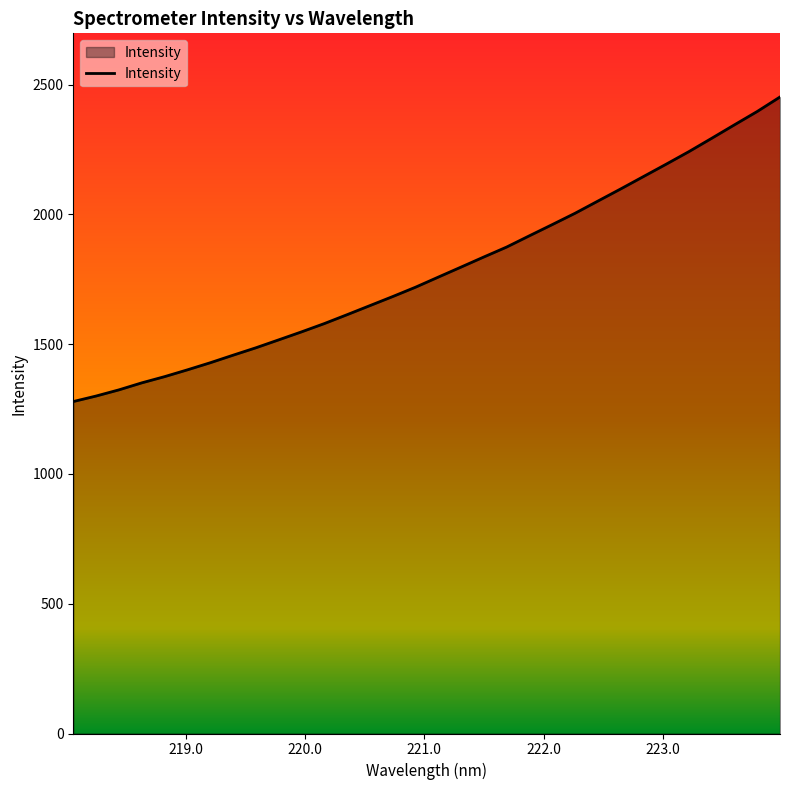

What is the greatest value displayed?

2452.8